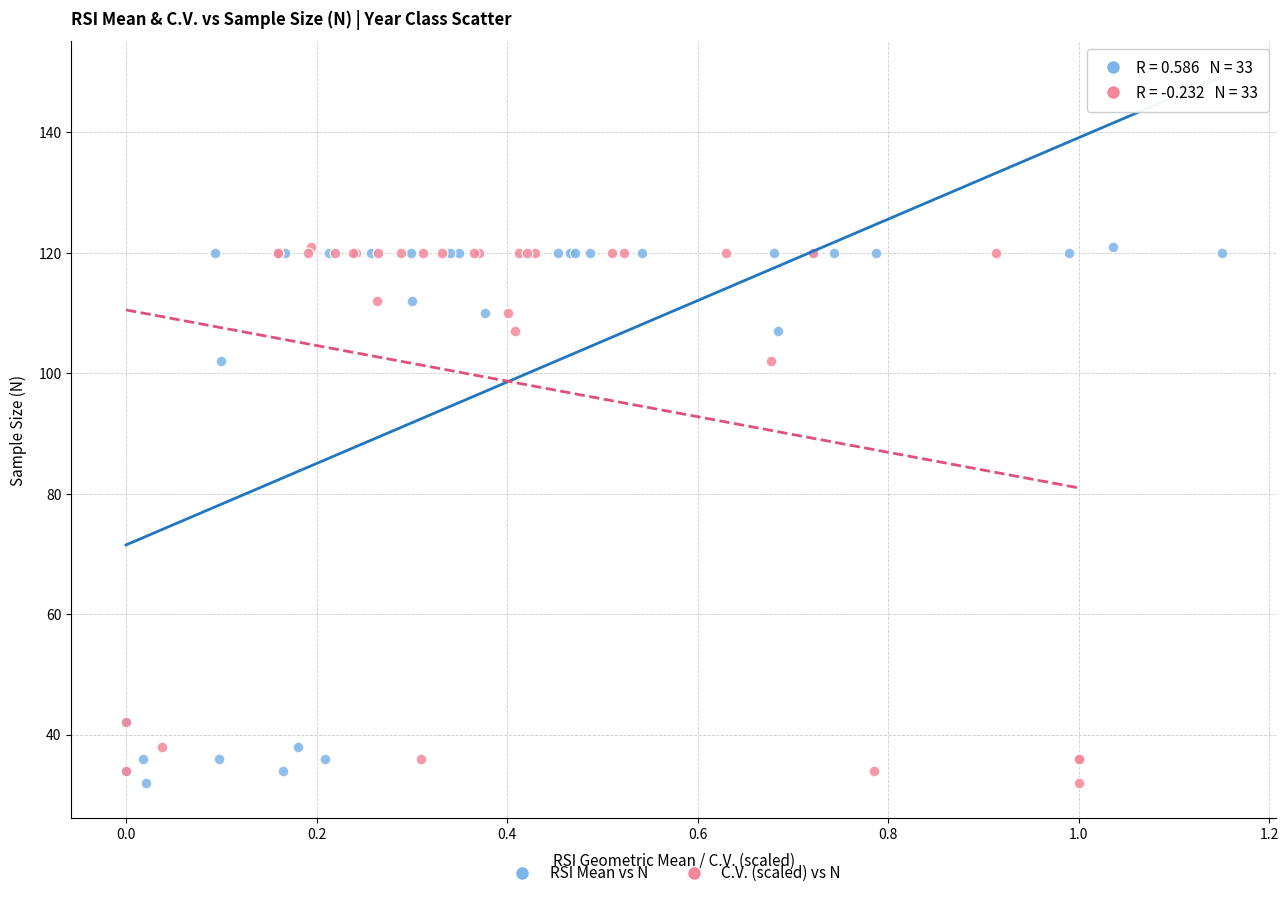

What are all the series names shown in the legend?

RSI Mean vs N, C.V. (scaled) vs N